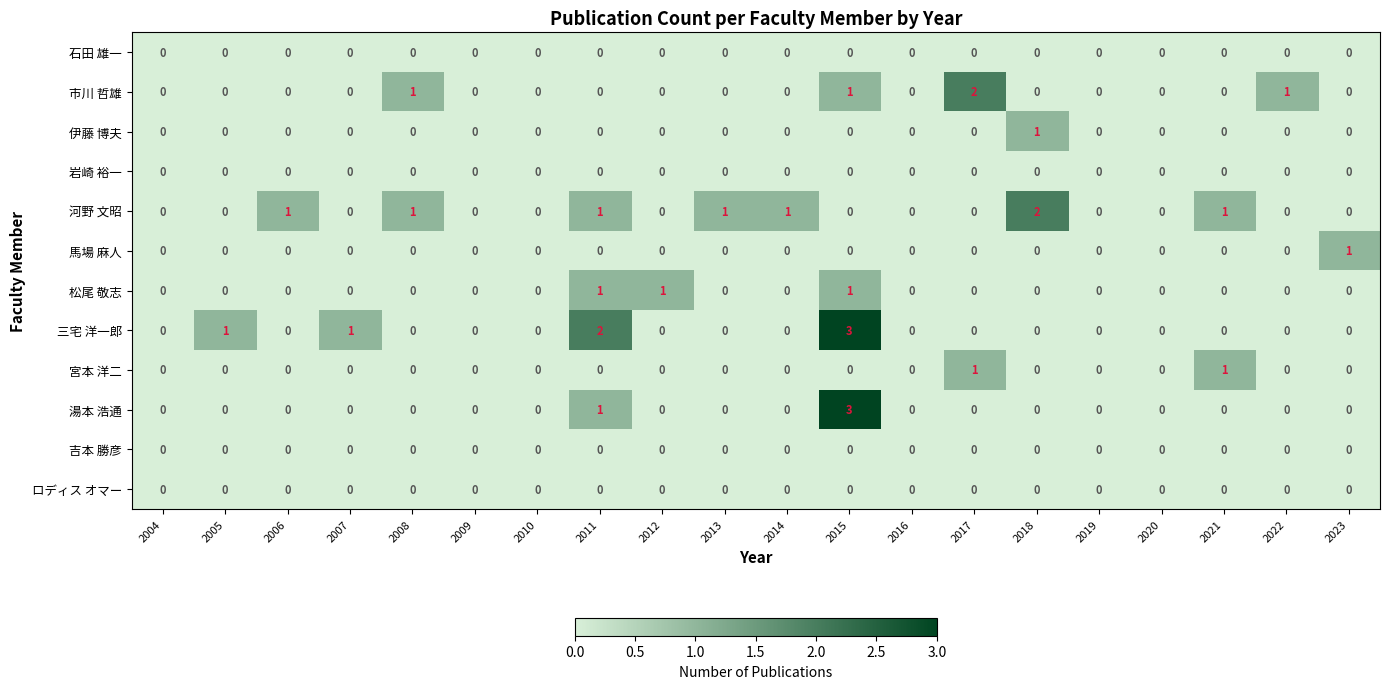

Which label corresponds to the largest value in the chart?

2015